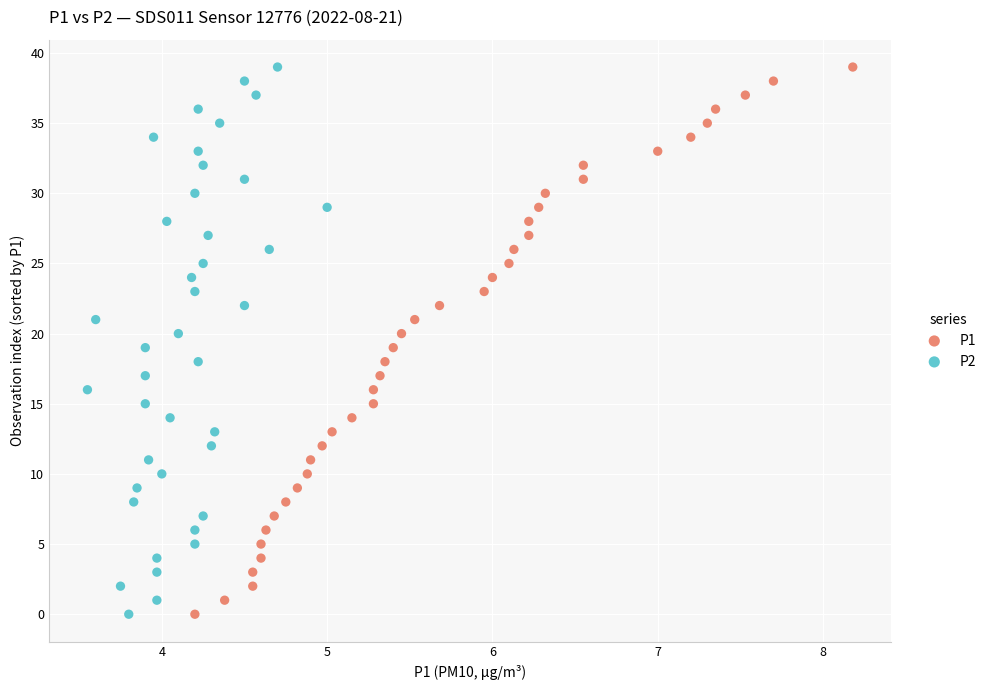

What are all the series names shown in the legend?

P1, P2